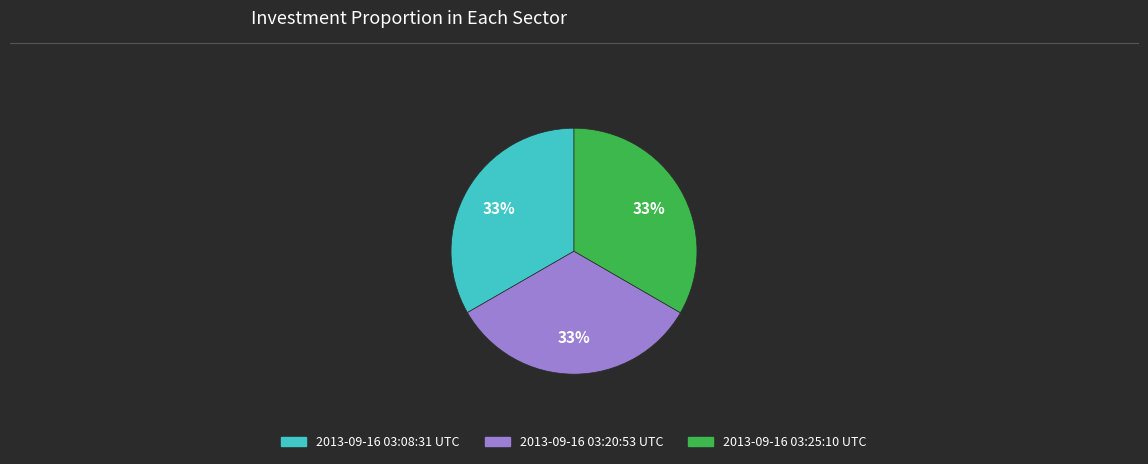

To the nearest percent, what is the combined percentage of 2013-09-16 03:25:10 UTC and 2013-09-16 03:08:31 UTC?

67%